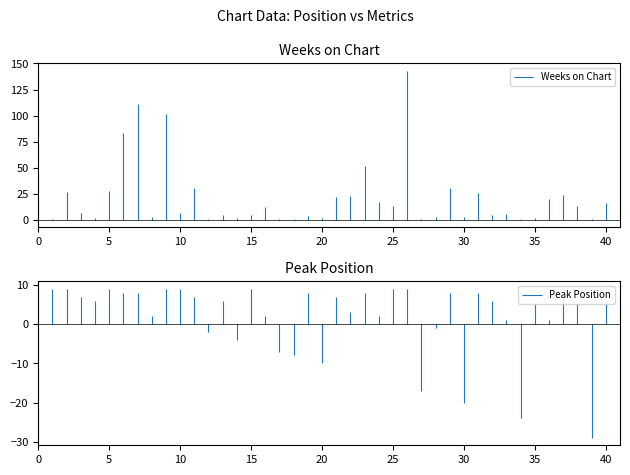

What is the difference between the maximum and minimum values in the Weeks on Chart series?

142